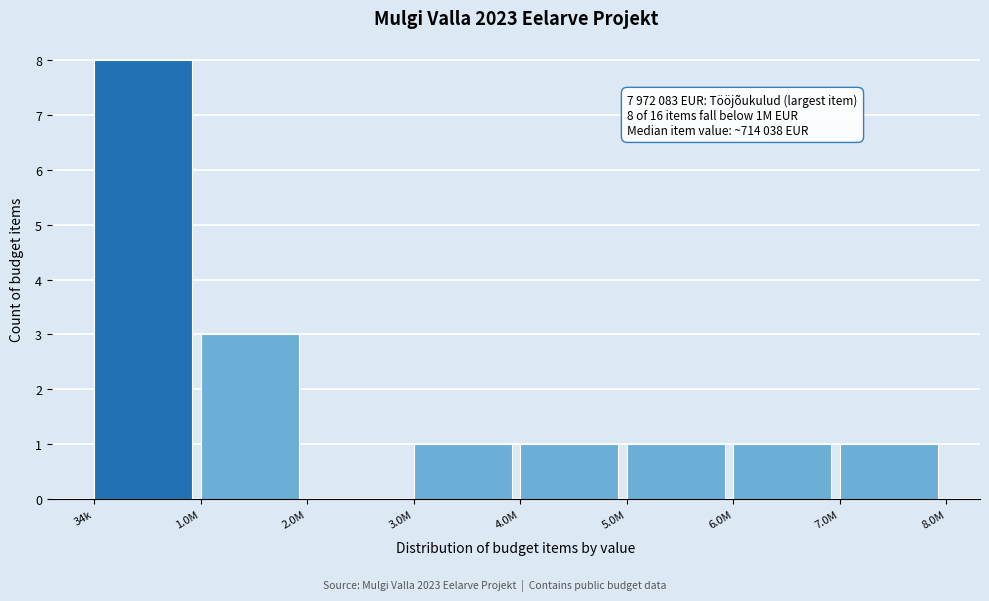

Reading right to left, transcribe all the data shown in this chart.

7.0M=1	6.0M=1	5.0M=1	4.0M=1	3.0M=1	2.0M=0	1.0M=3	34k=8